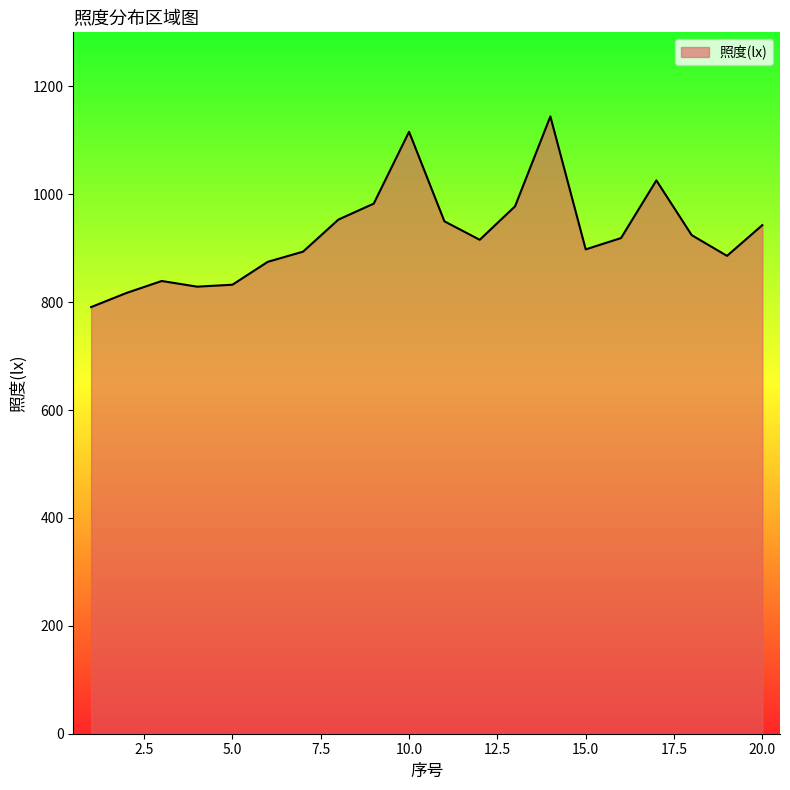

What is the greatest value displayed?

1144.1